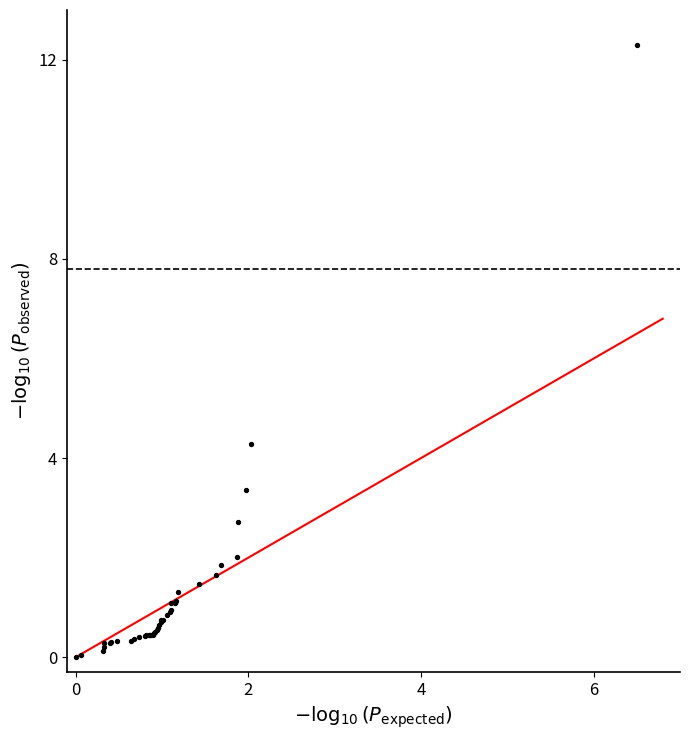

What Y value in the scatter plot is closest to 6?

4.3